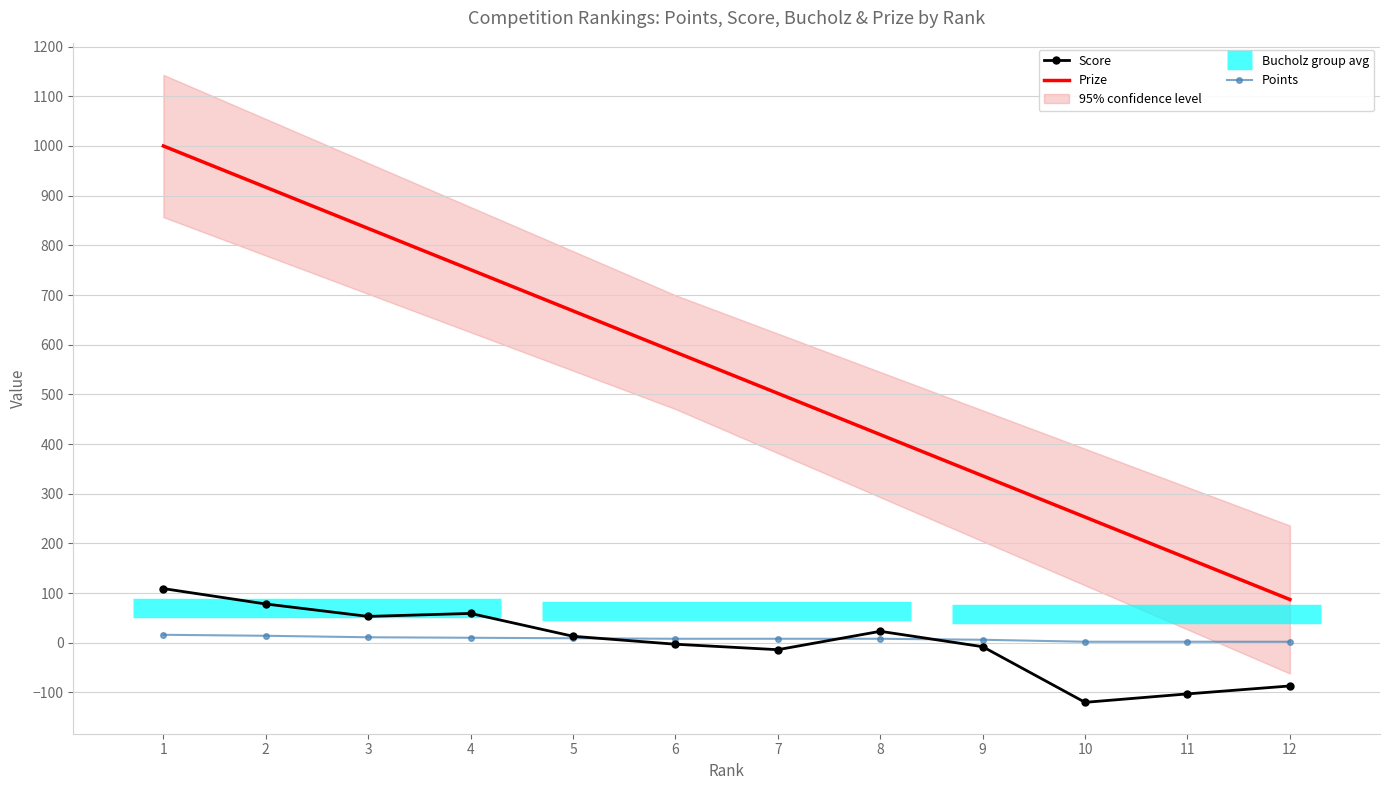

Rank the categories by Prize value from highest to lowest.

1, 2, 3, 4, 5, 6, 7, 8, 9, 10, 11, 12